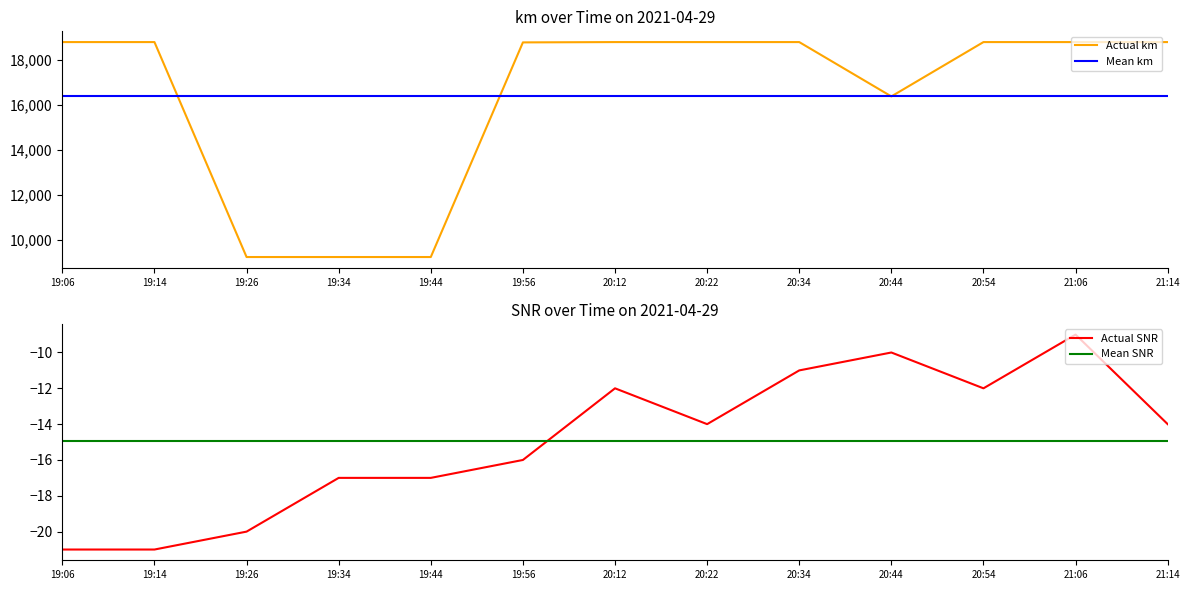

What is the smallest value displayed?

-21.0